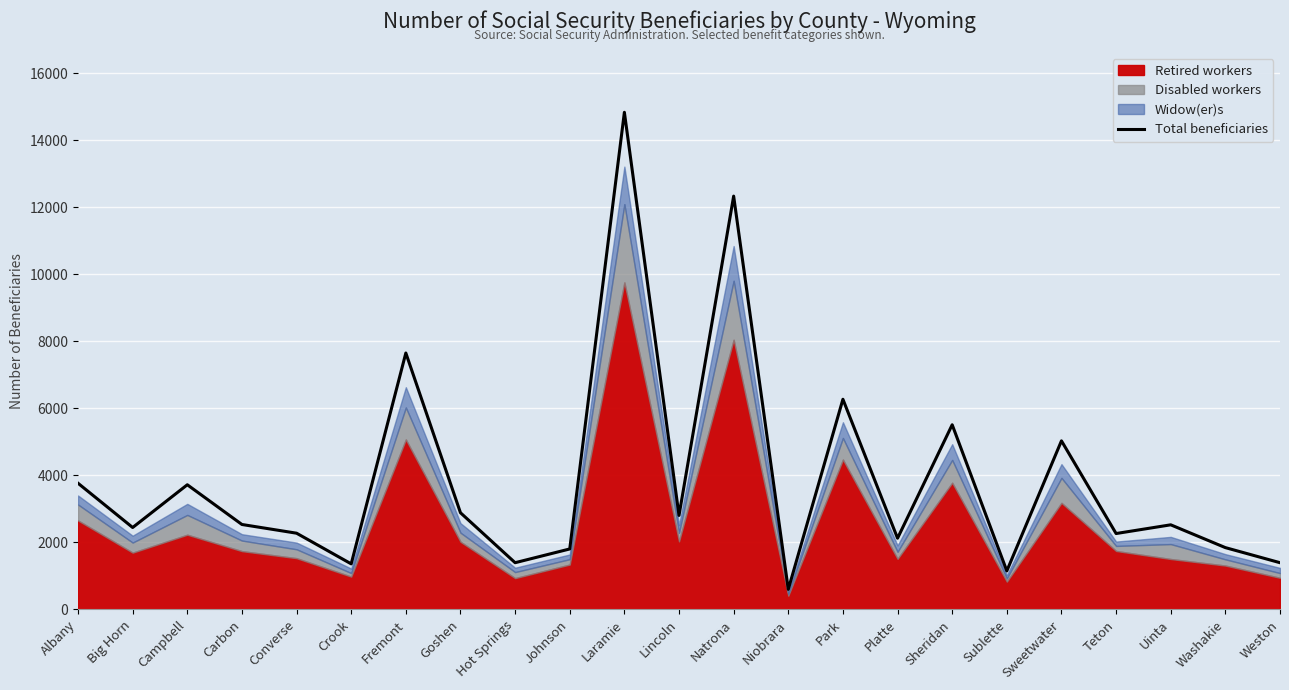

Reading left to right, extract all data points from this chart.

3765	2445	3720	2535	2275	1360	7650	2885	1395	1805	14830	2805	12330	600	6270	2125	5510	1150	5030	2265	2525	1845	1395